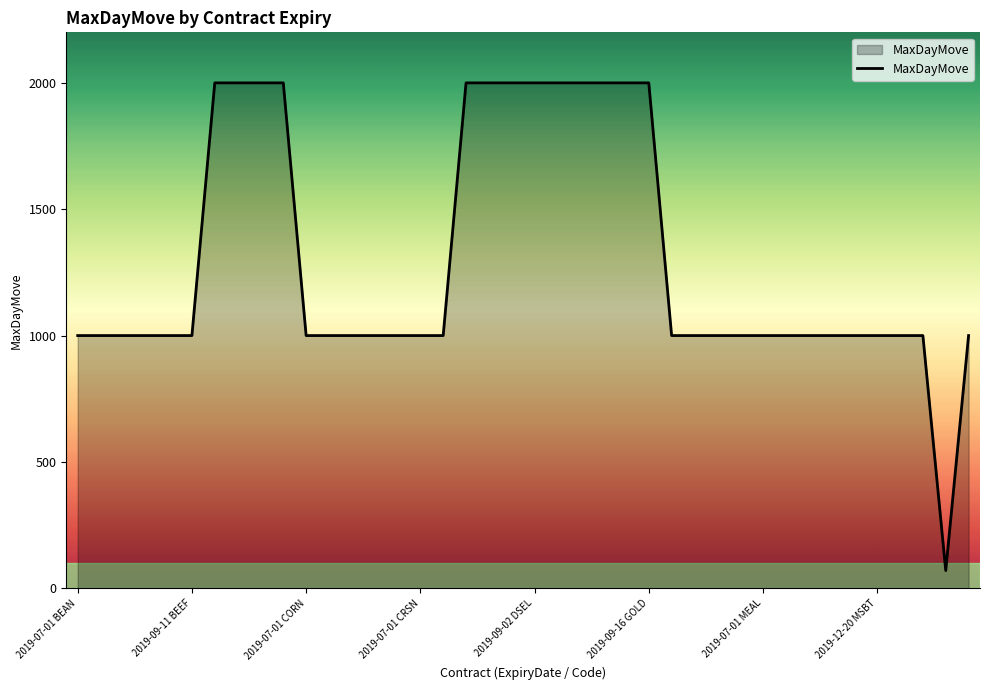

What is the greatest value displayed?

2000